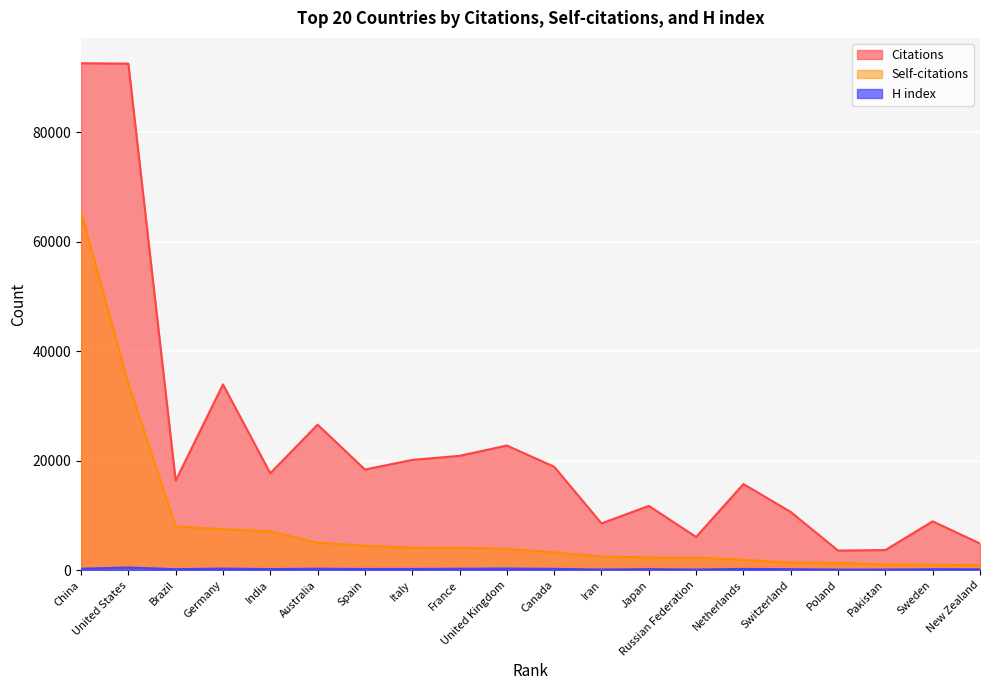

How many data points in Citations are less than 17695?

10